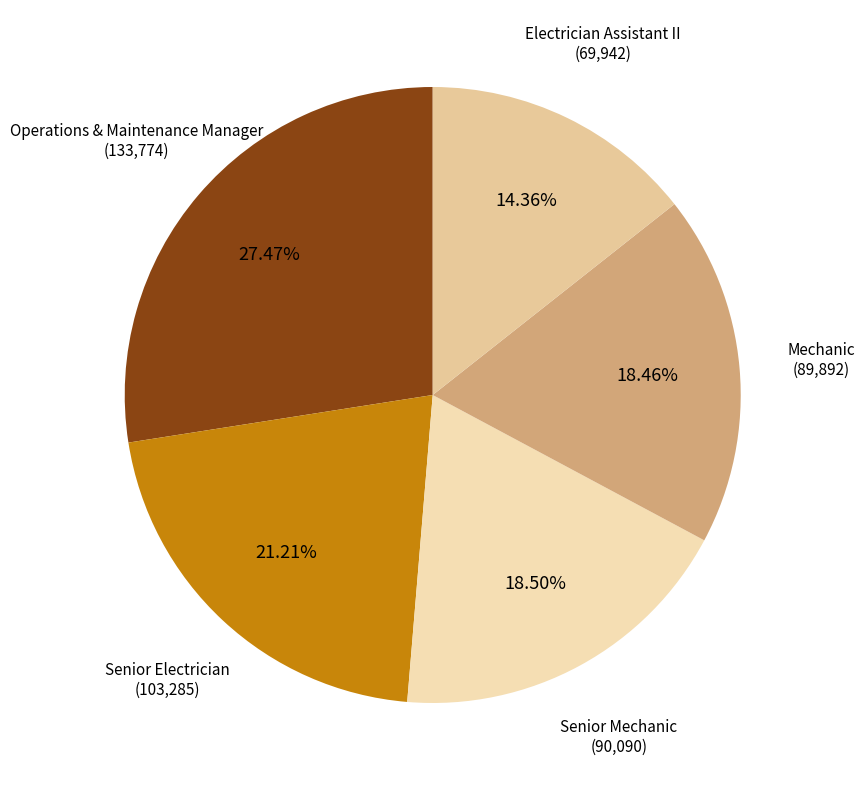

What is the largest slice in the pie chart?

Operations And Maintenance Manager